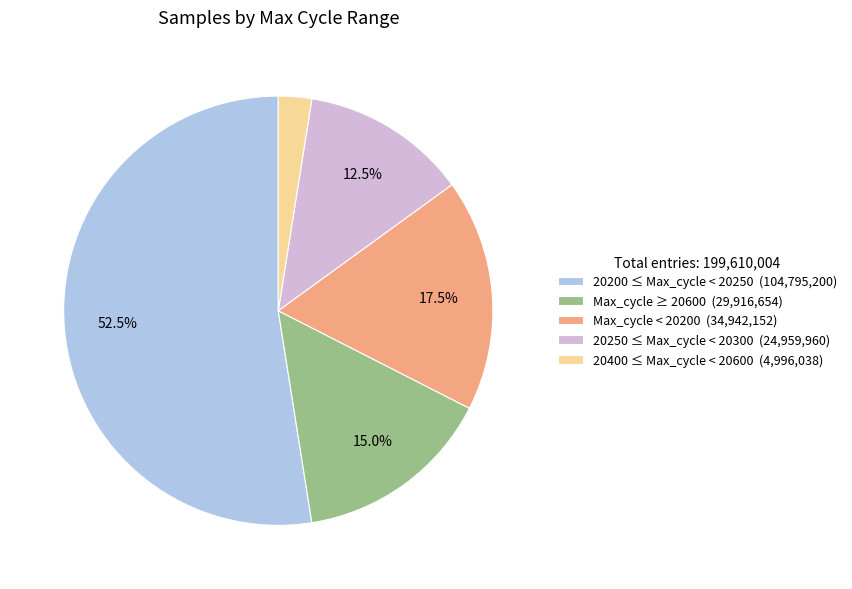

Count the number of slices in the pie.

5